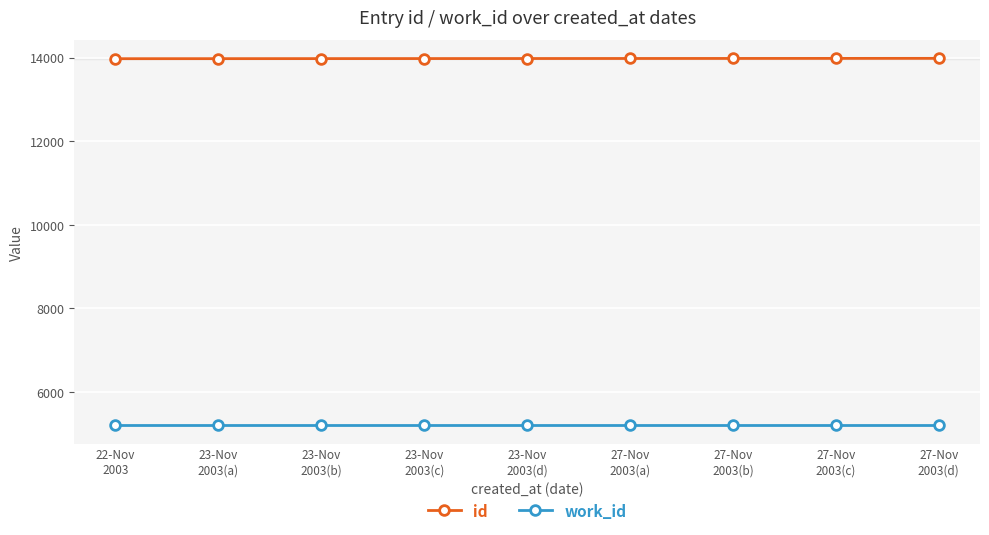

What is the difference between the id values at 22-Nov
2003 and 27-Nov
2003(b)?

6